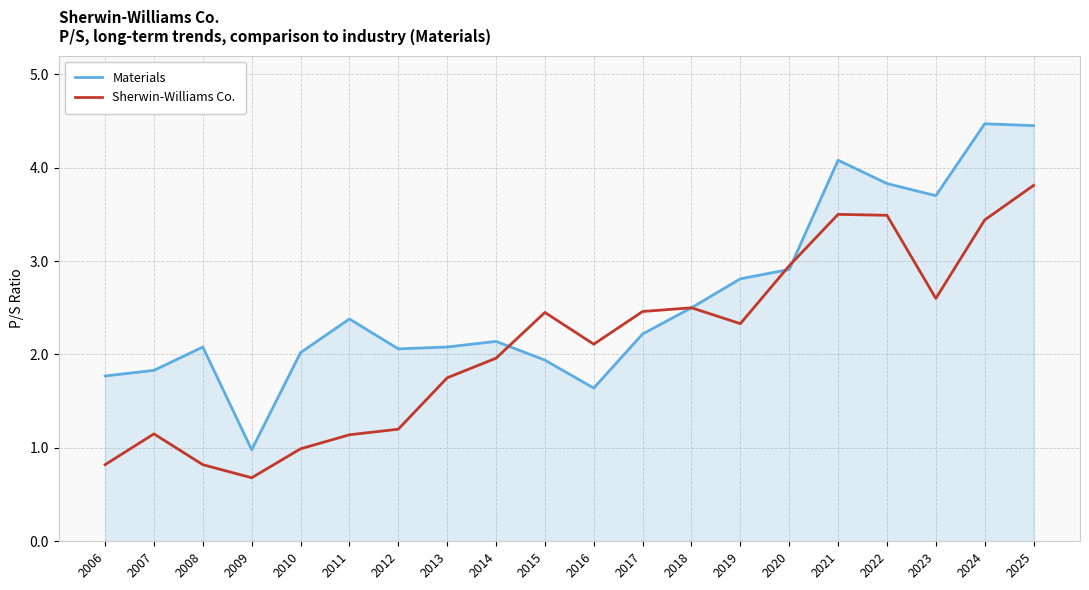

How many categories are shown in the chart?

20